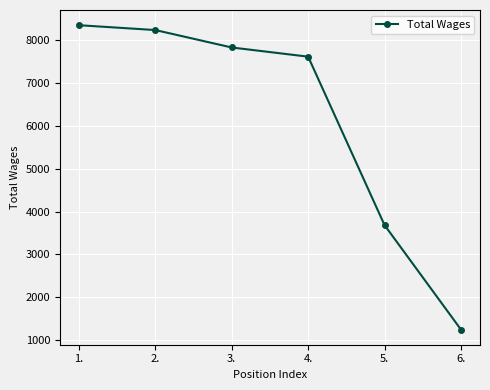

Is it true that the value at 4. is 2914?

False